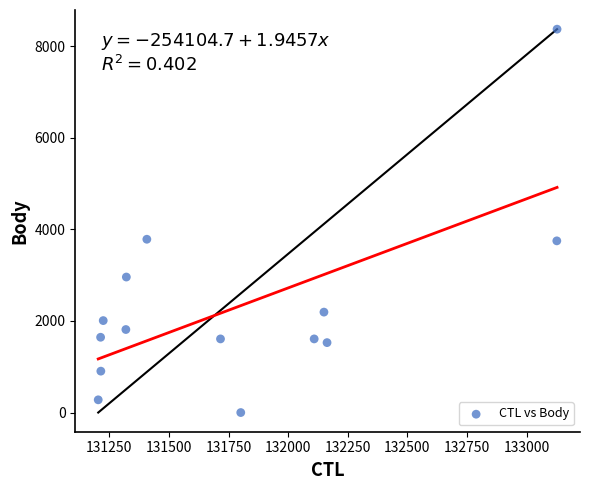

What is the range of Y values (max minus min)?

8371